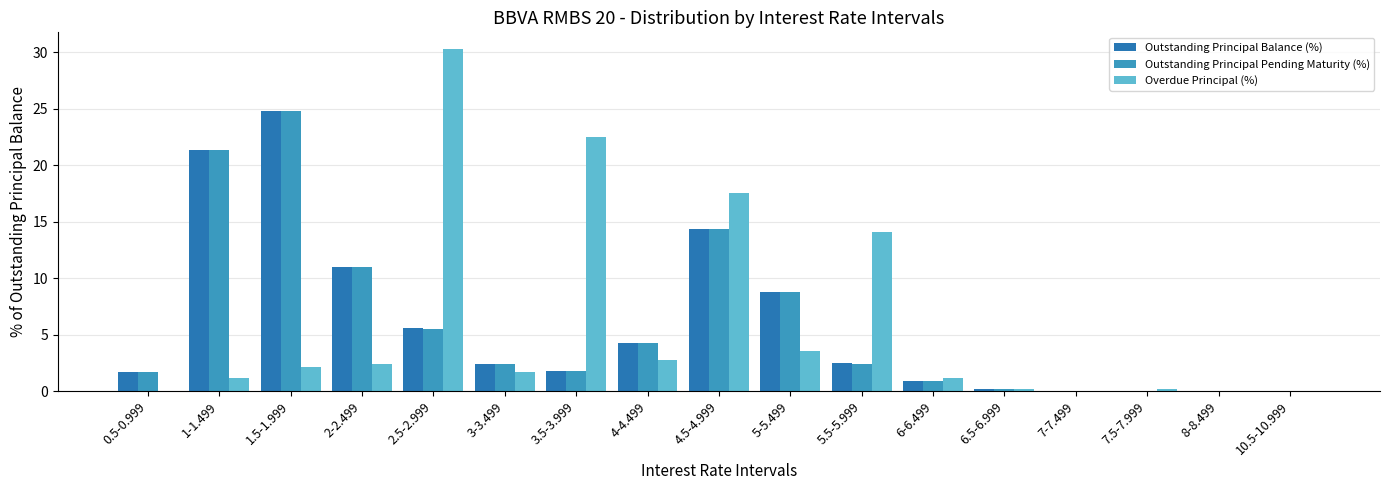

Which label corresponds to the largest value in the chart?

2.5-2.999